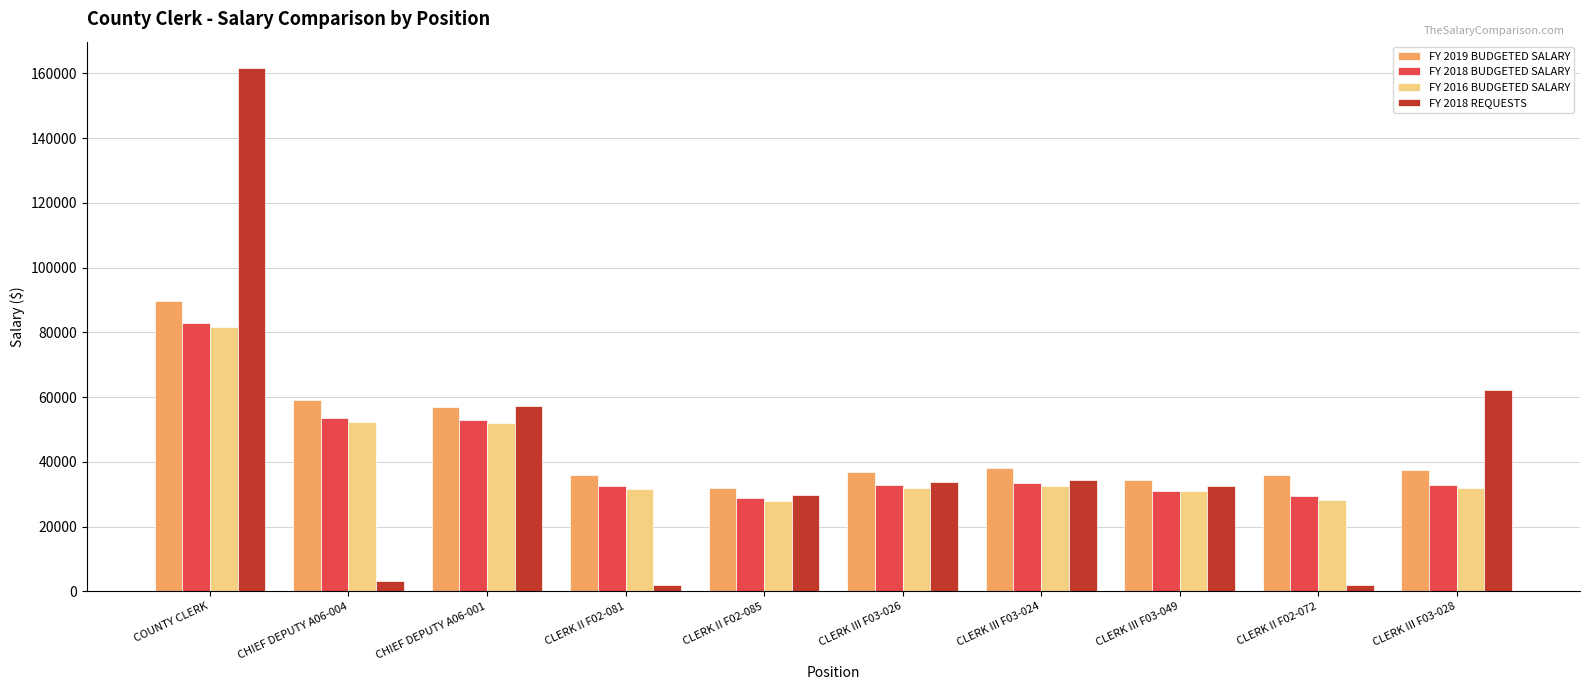

What is the label of the 6th bar from the right?

CLERK II F02-085